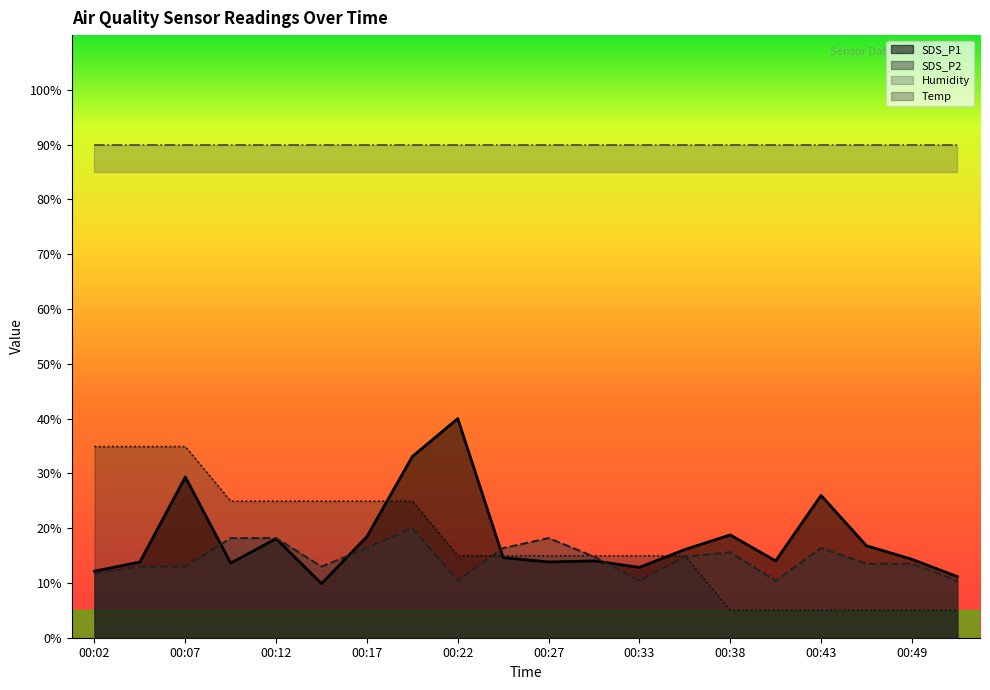

What is the value of the Temp point at the 19th from the left?

5.0